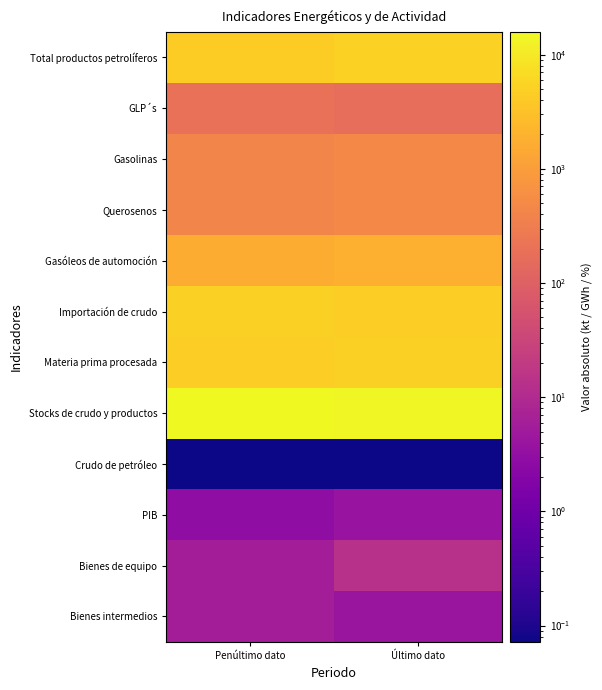

Rank the series at Último dato from lowest to highest value.

Crudo de petróleo, PIB, Bienes intermedios, Bienes de equipo, GLP´s, Querosenos, Gasolinas, Gasóleos de automoción, Importación de crudo, Materia prima procesada, Total productos petrolíferos, Stocks de crudo y productos